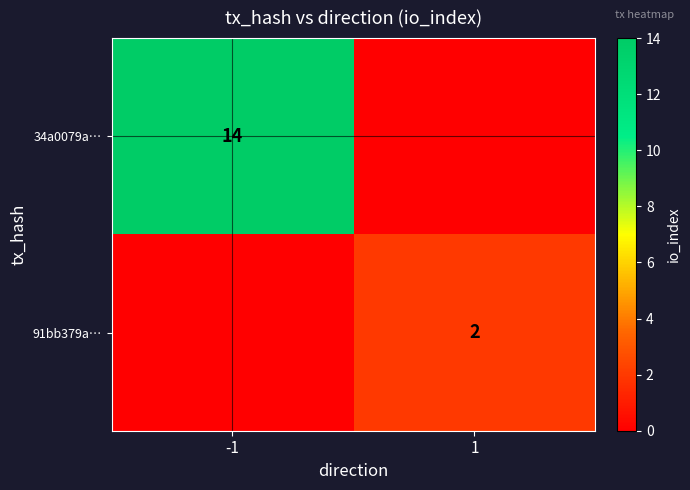

Is it true that 91bb379a… equals 2 at 1?

True